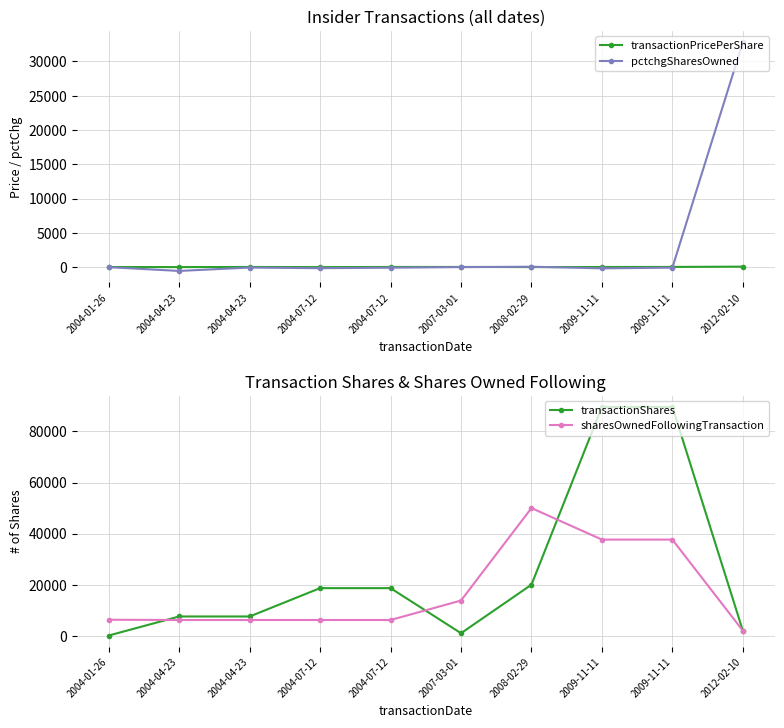

Where do transactionShares and sharesOwnedFollowingTransaction first cross each other?

2004-01-26 and 2004-04-23